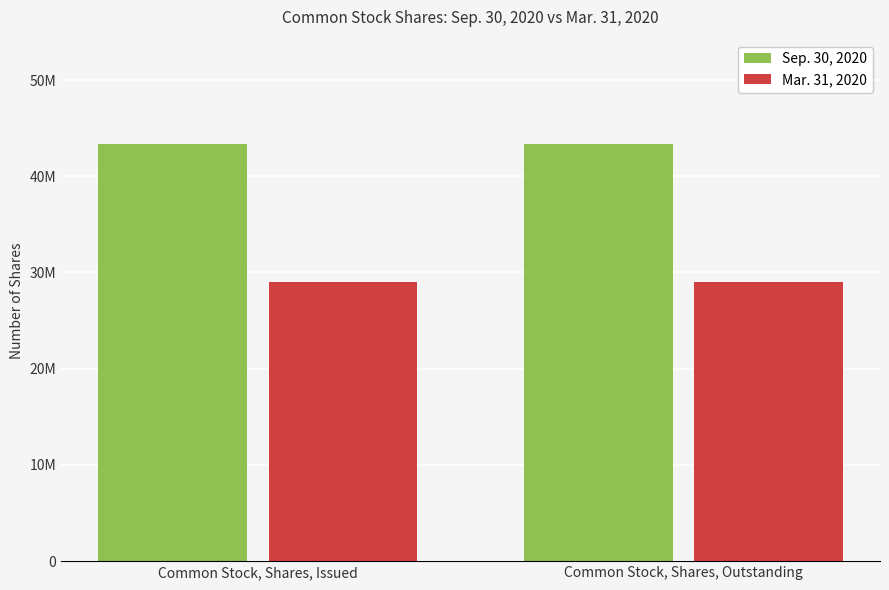

Reading left to right, transcribe all the data shown in this chart.

Sep. 30, 2020: 43358818	43358818
Mar. 31, 2020: 29008818	29008818